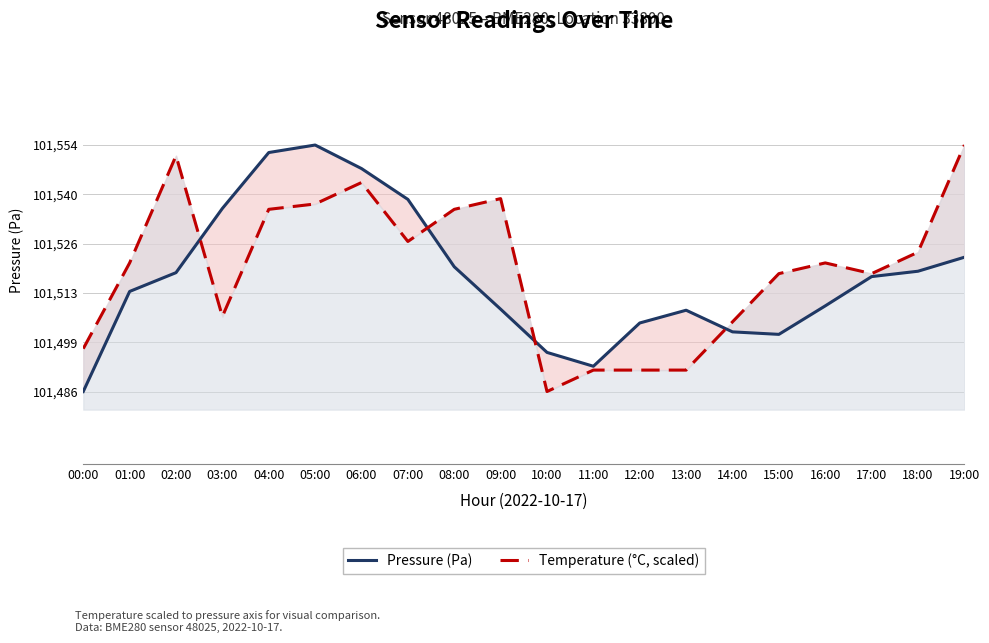

How many intersections are there between Pressure (Pa) and Temperature (°C, scaled)?

4